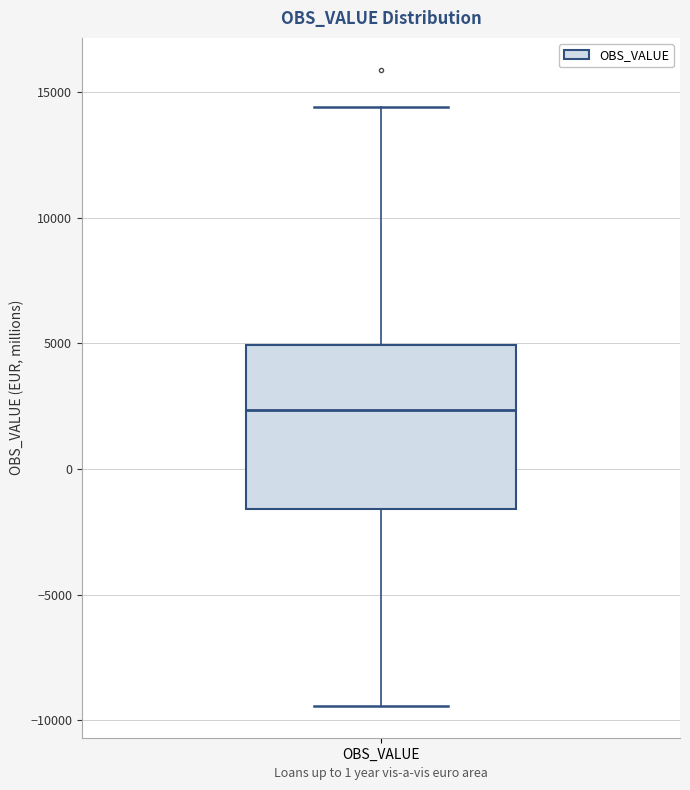

Transcribe this box plot: give where the median line is, the range the box spans, and where the two whiskers end, as read against the y-axis. The values are not printed on the chart, so give them approximately, as read against the axis.

median 2500, box -1500 to 5000, whiskers -9500 to 14500